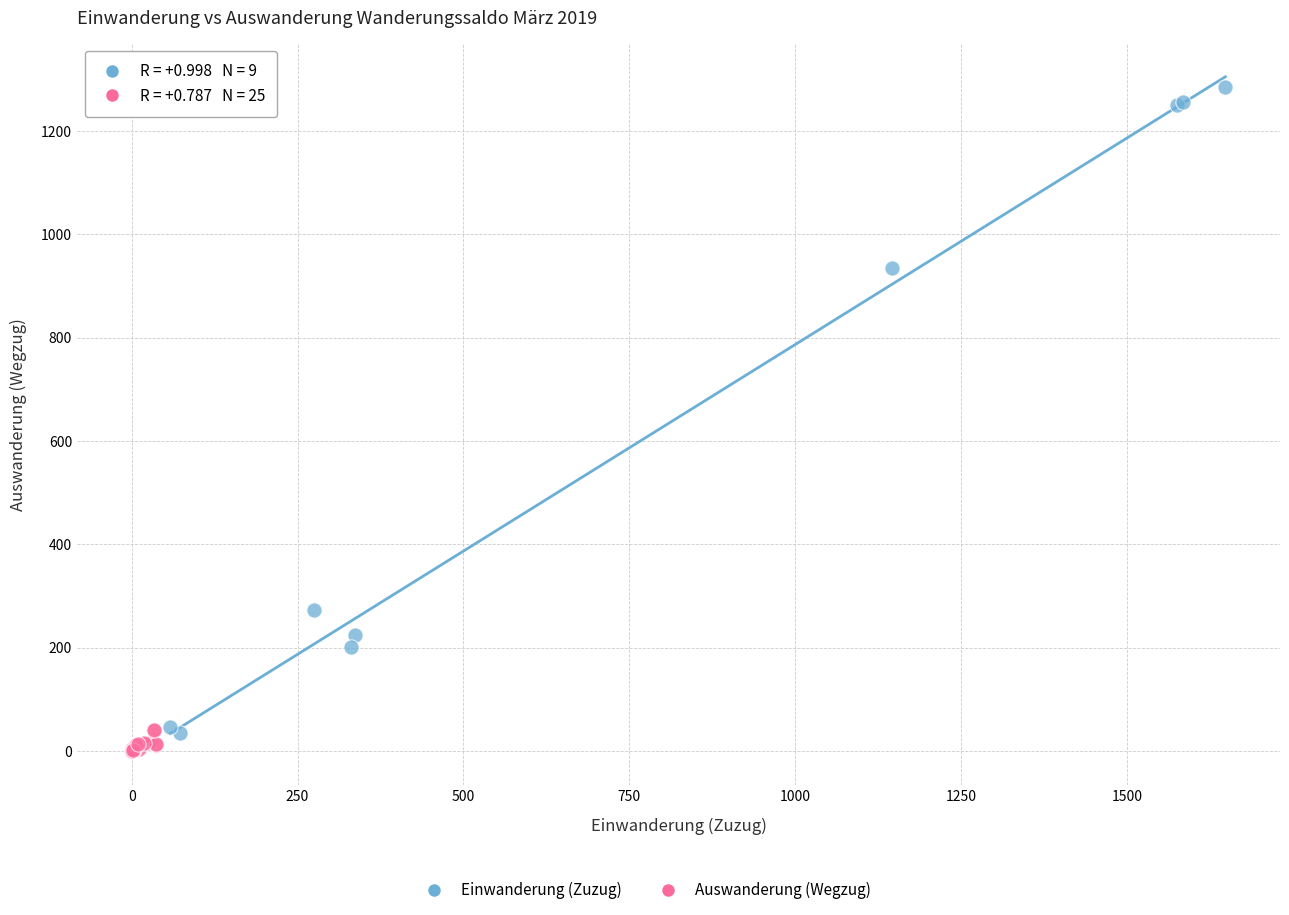

Which series has the widest spread of Y values?

Einwanderung (Zuzug)